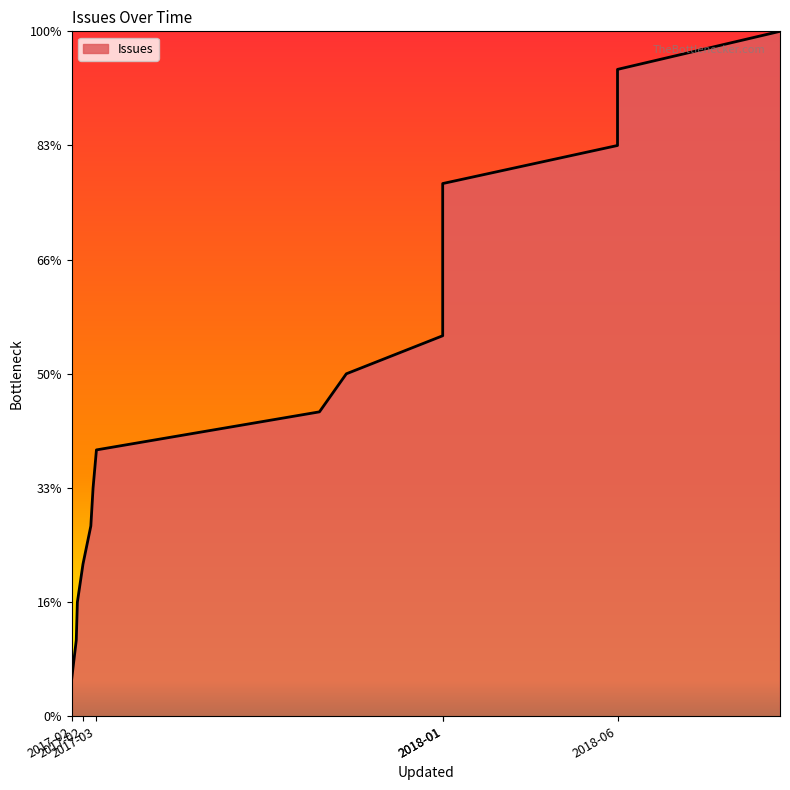

What is the sum of all values?

171